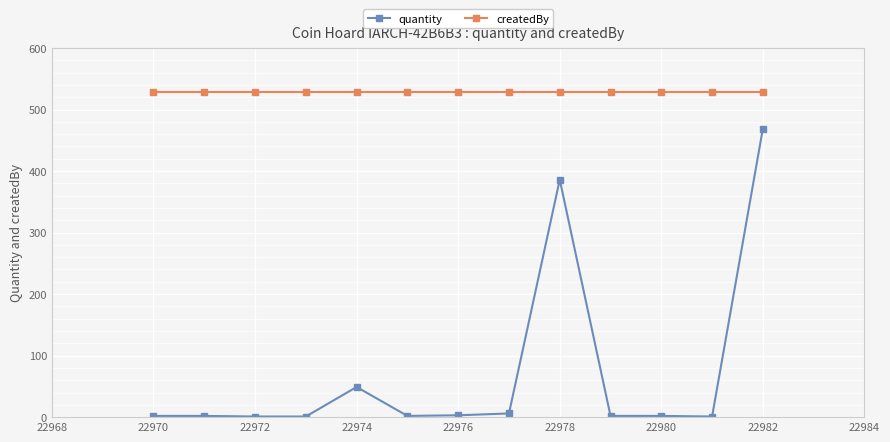

True or false: createdBy and quantity cross at least once.

False